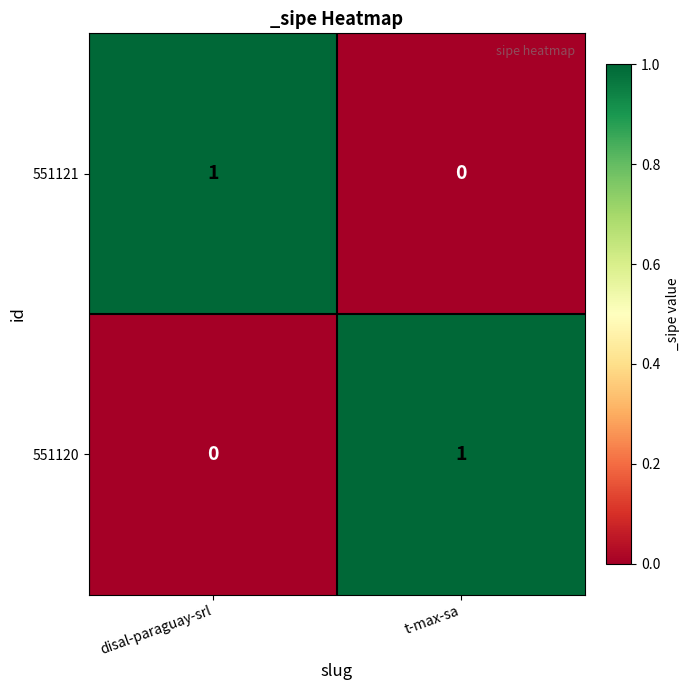

What is the maximum value shown in the chart?

1